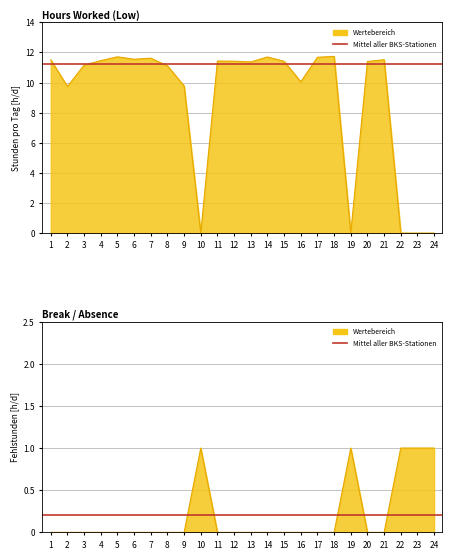

The value of Mittel (0.21h) at 2 is 0.4. True or false?

False